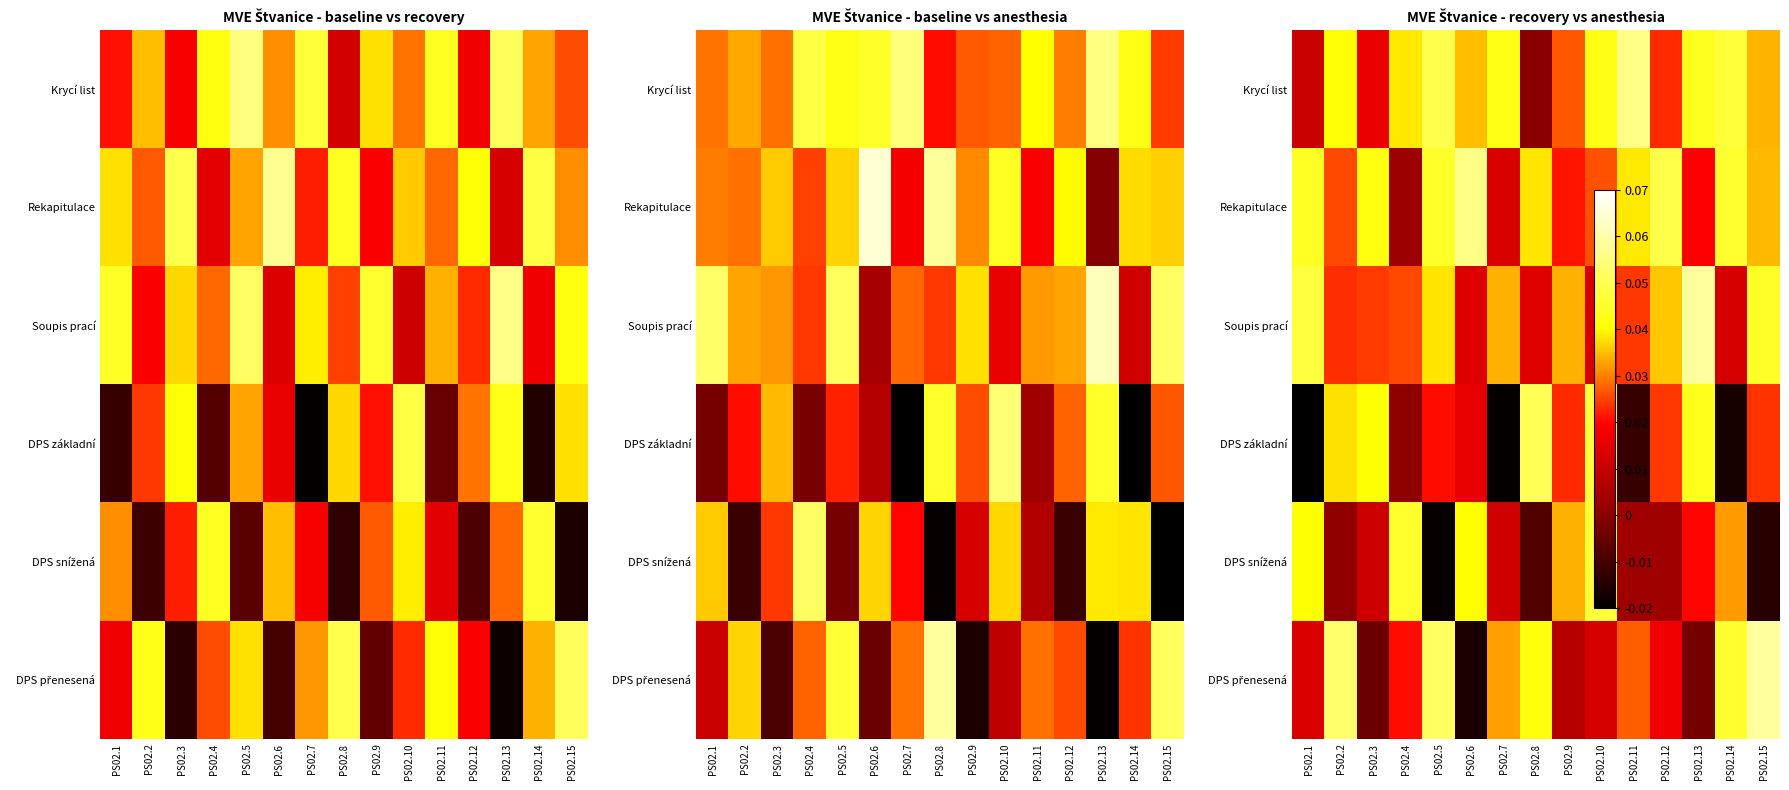

Rank the series at PS02.13 from highest to lowest value.

Soupis prací, Krycí list, DPS základní, DPS snížená, Rekapitulace, DPS přenesená